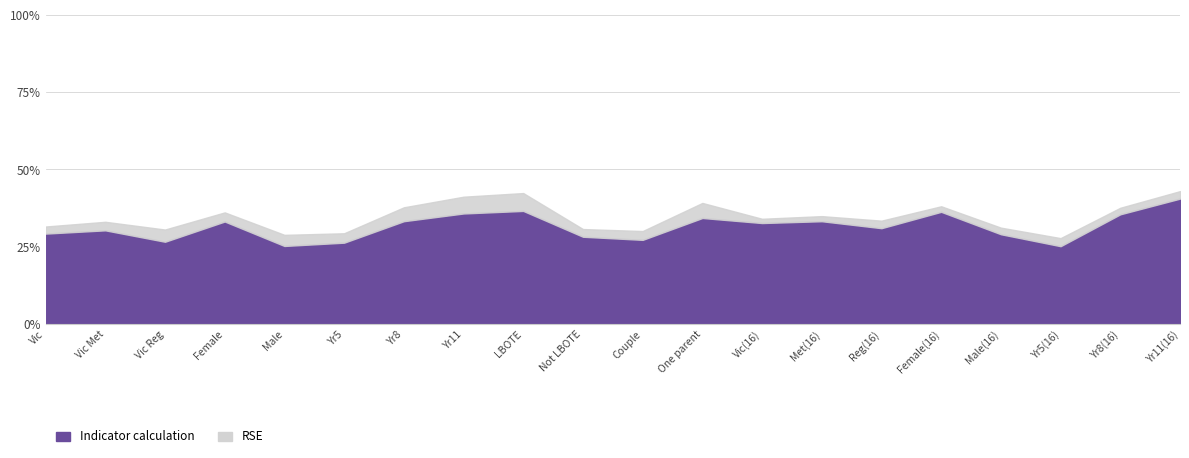

True or false: Indicator calculation and RSE cross at least once.

False